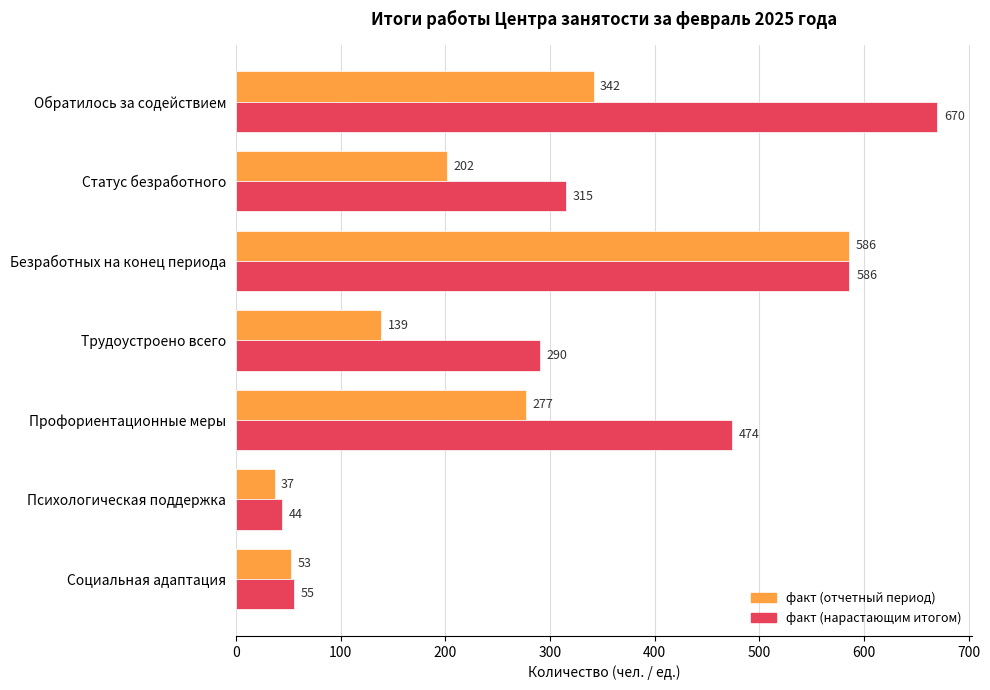

At which category is the sum across all series the highest?

Безработных на конец периода